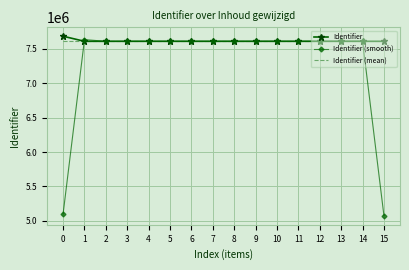

Which series changed the most between 6 and 15?

Identifier (smooth)